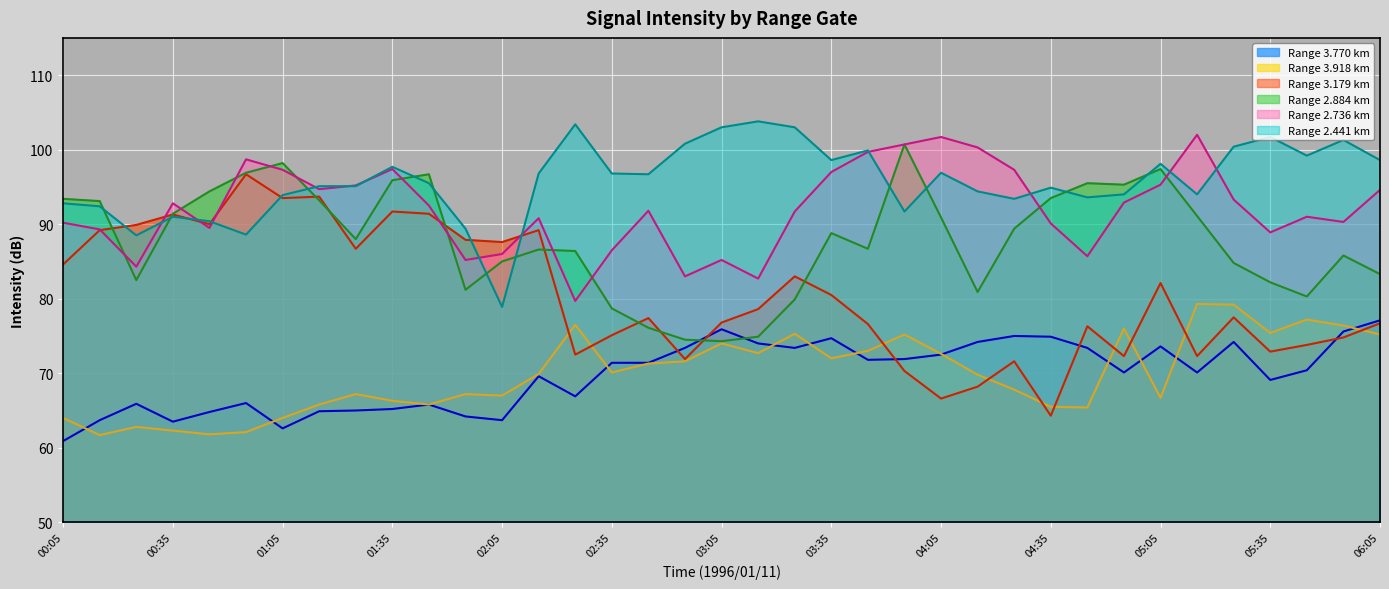

How many interior local valleys does the 3.770 series have?

9